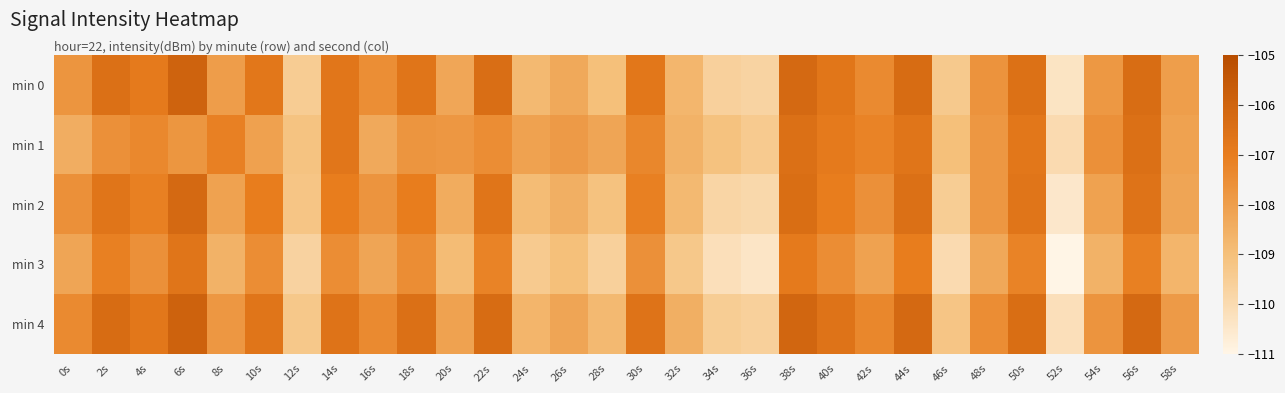

Reading left to right, extract all data points from this chart.

min 0: 0s=-107.7	2s=-106.5	4s=-106.9	6s=-105.9	8s=-108.0	10s=-106.8	12s=-109.5	14s=-106.7	16s=-107.5	18s=-106.7	20s=-108.3	22s=-106.4	24s=-108.8	26s=-108.3	28s=-109.0	30s=-106.8	32s=-108.7	34s=-109.6	36s=-109.7	38s=-106.2	40s=-106.7	42s=-107.4	44s=-106.3	46s=-109.4	48s=-107.7	50s=-106.5	52s=-110.3	54s=-107.8	56s=-106.3	58s=-108.0
min 1: 0s=-108.4	2s=-107.6	4s=-107.3	6s=-107.7	8s=-107.1	10s=-108.1	12s=-109.1	14s=-106.8	16s=-108.3	18s=-107.7	20s=-107.8	22s=-107.5	24s=-108.1	26s=-107.9	28s=-108.2	30s=-107.3	32s=-108.6	34s=-109.1	36s=-109.4	38s=-106.5	40s=-106.9	42s=-107.2	44s=-106.7	46s=-109.0	48s=-107.8	50s=-106.8	52s=-110.0	54s=-107.6	56s=-106.5	58s=-108.1
min 2: 0s=-107.6	2s=-106.7	4s=-107.1	6s=-106.2	8s=-108.1	10s=-107.0	12s=-109.2	14s=-107.0	16s=-107.7	18s=-107.0	20s=-108.4	22s=-106.7	24s=-108.9	26s=-108.5	28s=-109.1	30s=-107.1	32s=-108.8	34s=-109.8	36s=-109.9	38s=-106.4	40s=-107.0	42s=-107.6	44s=-106.5	46s=-109.5	48s=-107.8	50s=-106.7	52s=-110.5	54s=-108.1	56s=-106.6	58s=-108.2
min 3: 0s=-108.2	2s=-107.1	4s=-107.6	6s=-106.7	8s=-108.6	10s=-107.5	12s=-109.7	14s=-107.5	16s=-108.2	18s=-107.5	20s=-108.9	22s=-107.2	24s=-109.4	26s=-109.0	28s=-109.6	30s=-107.6	32s=-109.3	34s=-110.2	36s=-110.4	38s=-106.9	40s=-107.5	42s=-108.1	44s=-107.0	46s=-110.0	48s=-108.3	50s=-107.2	52s=-111.0	54s=-108.6	56s=-107.1	58s=-108.7
min 4: 0s=-107.4	2s=-106.3	4s=-106.8	6s=-105.9	8s=-107.8	10s=-106.7	12s=-109.3	14s=-106.6	16s=-107.4	18s=-106.5	20s=-108.1	22s=-106.3	24s=-108.7	26s=-108.2	28s=-108.8	30s=-106.6	32s=-108.5	34s=-109.5	36s=-109.6	38s=-106.1	40s=-106.6	42s=-107.3	44s=-106.2	46s=-109.2	48s=-107.5	50s=-106.4	52s=-110.2	54s=-107.7	56s=-106.2	58s=-107.9